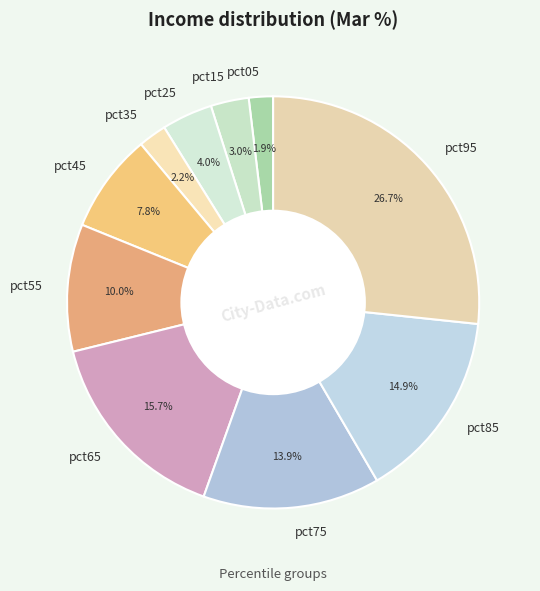

To the nearest percent, what percentage of the pie is pct55?

10%